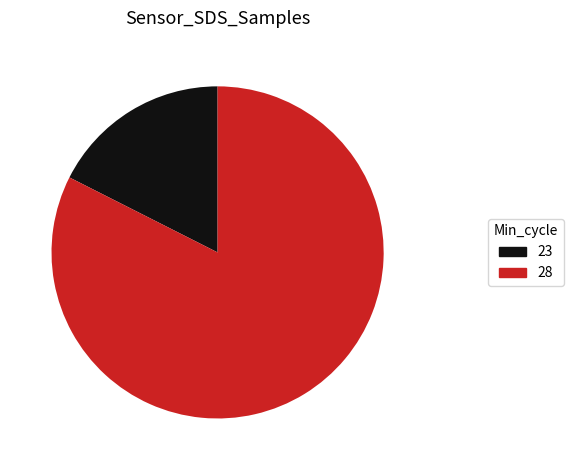

Rank the categories by value from lowest to highest.

23, 28